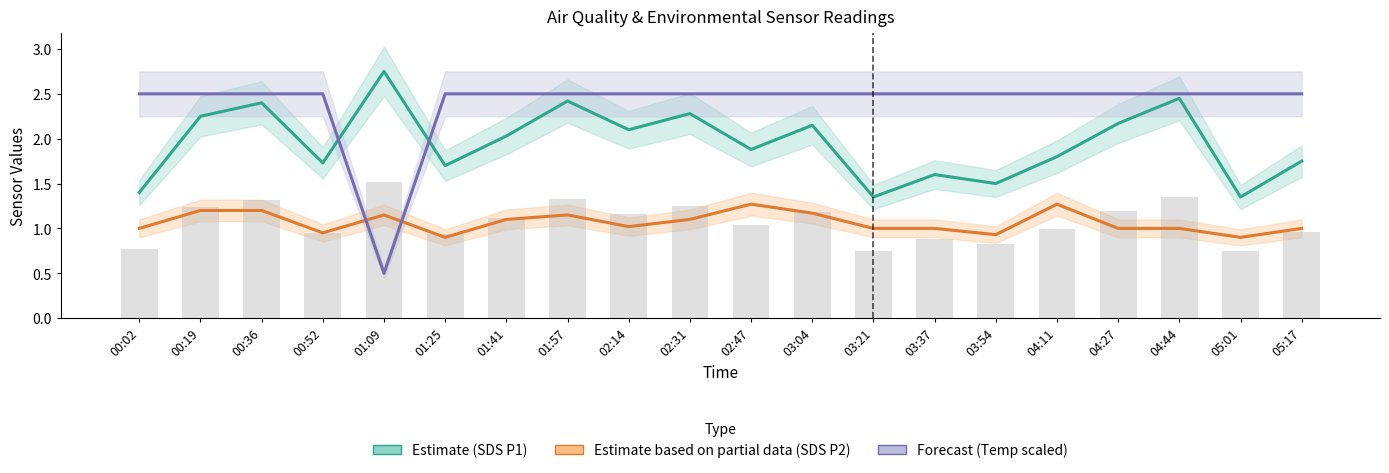

Reading right to left, list all the values displayed in this chart.

SDS P1 (Estimate): 05:17=1.8	05:01=1.4	04:44=2.5	04:27=2.2	04:11=1.8	03:54=1.5	03:37=1.6	03:21=1.4	03:04=2.1	02:47=1.9	02:31=2.3	02:14=2.1	01:57=2.4	01:41=2.0	01:25=1.7	01:09=2.8	00:52=1.7	00:36=2.4	00:19=2.2	00:02=1.4
SDS P2 (Partial est.): 05:17=1.0	05:01=0.9	04:44=1.0	04:27=1.0	04:11=1.3	03:54=0.9	03:37=1.0	03:21=1.0	03:04=1.2	02:47=1.3	02:31=1.1	02:14=1.0	01:57=1.1	01:41=1.1	01:25=0.9	01:09=1.1	00:52=0.9	00:36=1.2	00:19=1.2	00:02=1.0
Temp (Forecast): 05:17=2.5	05:01=2.5	04:44=2.5	04:27=2.5	04:11=2.5	03:54=2.5	03:37=2.5	03:21=2.5	03:04=2.5	02:47=2.5	02:31=2.5	02:14=2.5	01:57=2.5	01:41=2.5	01:25=2.5	01:09=0.5	00:52=2.5	00:36=2.5	00:19=2.5	00:02=2.5